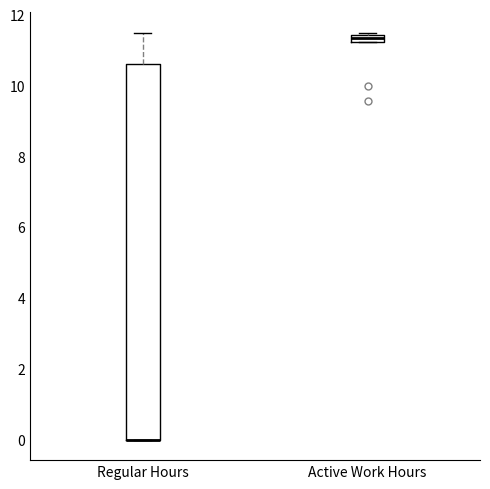

Where is the upper edge of the box for Regular Hours on the y-axis? The values are not printed on the chart, so give them approximately, as read against the axis.

10.6